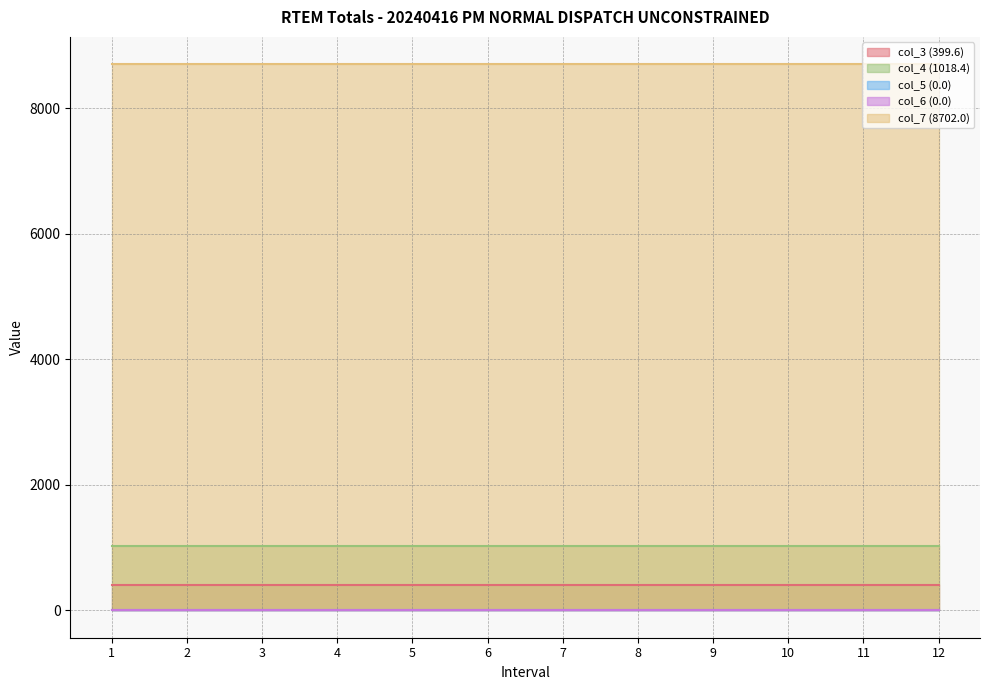

Count the number of categories in the chart.

12